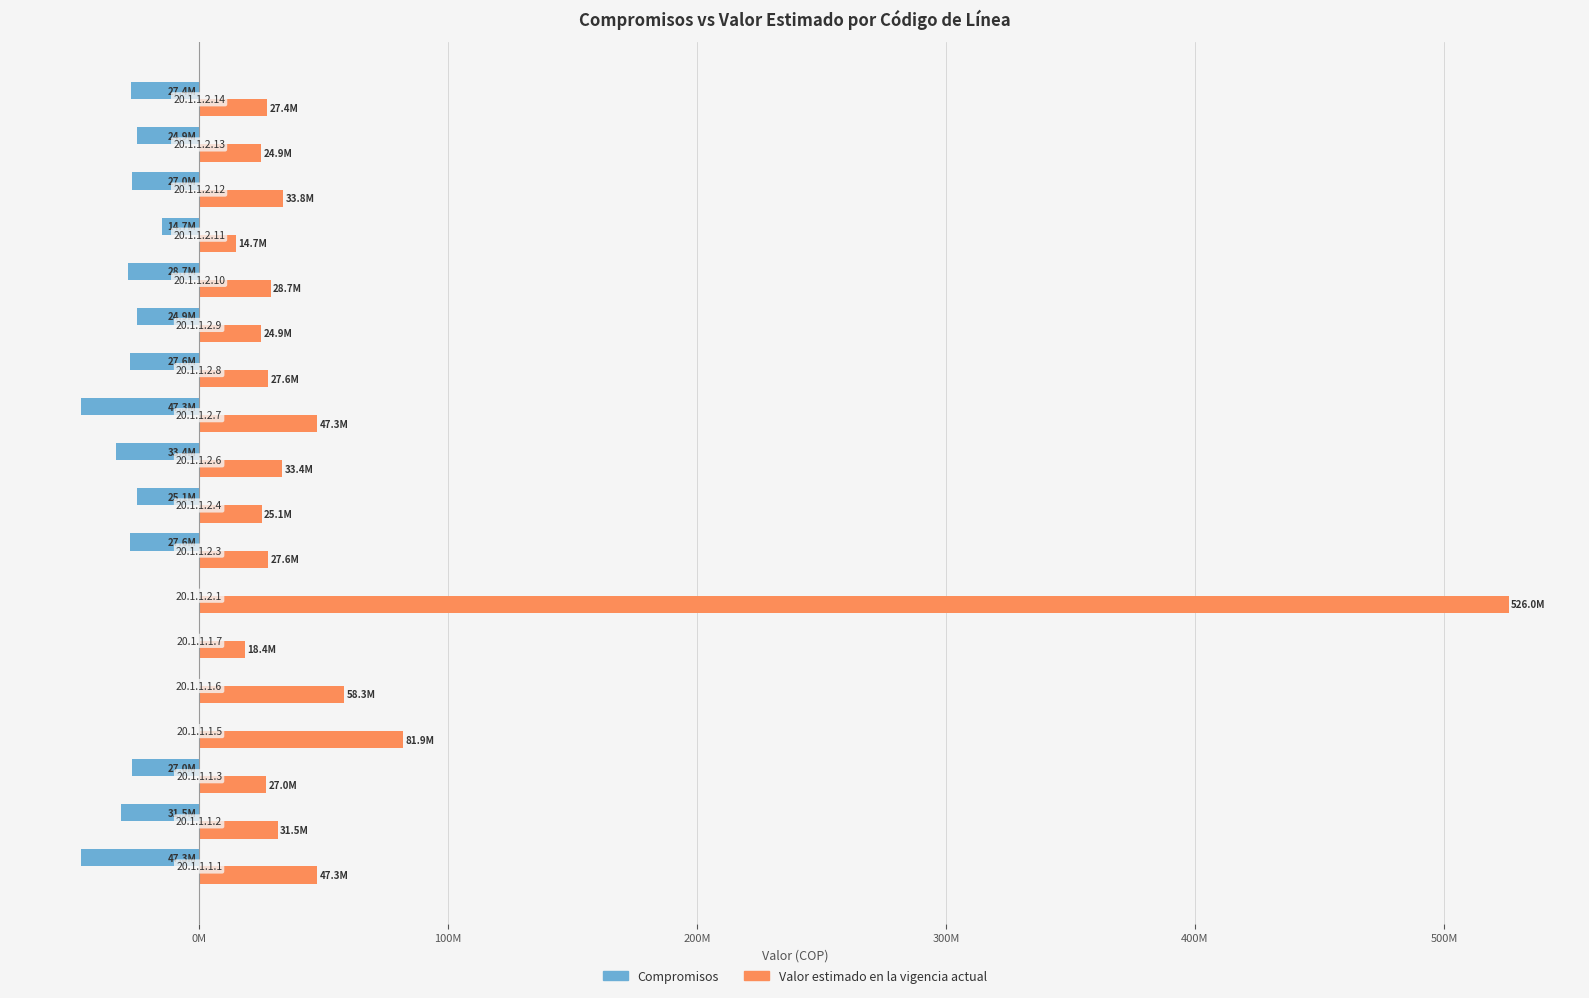

At how many categories does at least one series exceed 38877866?

5